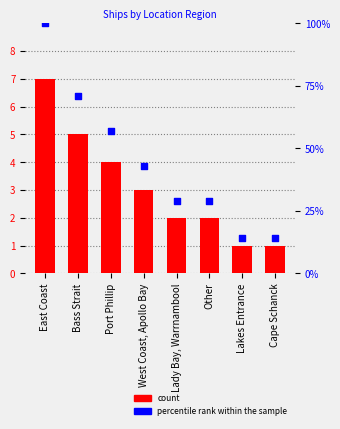

Which series has the widest spread of Y values?

percentile rank within the sample